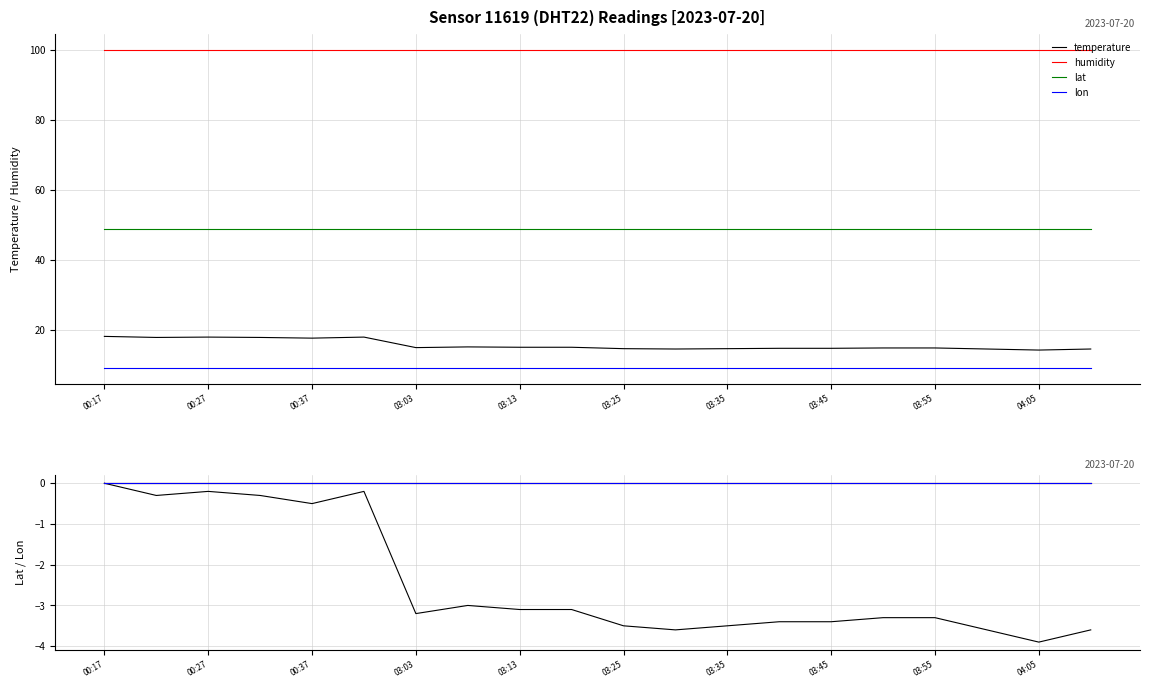

What are all the series names shown in the legend?

temperature, humidity, lat, lon